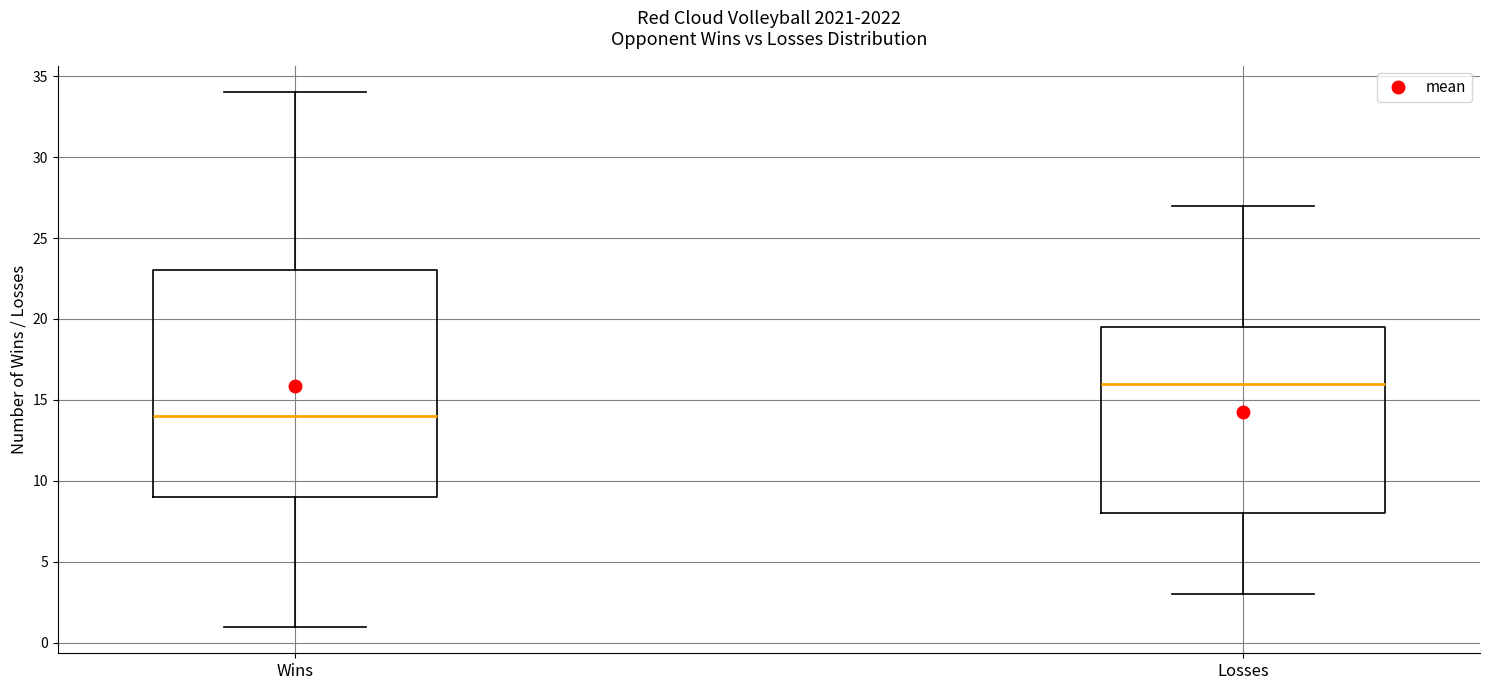

Which box has the lowest median line?

Wins